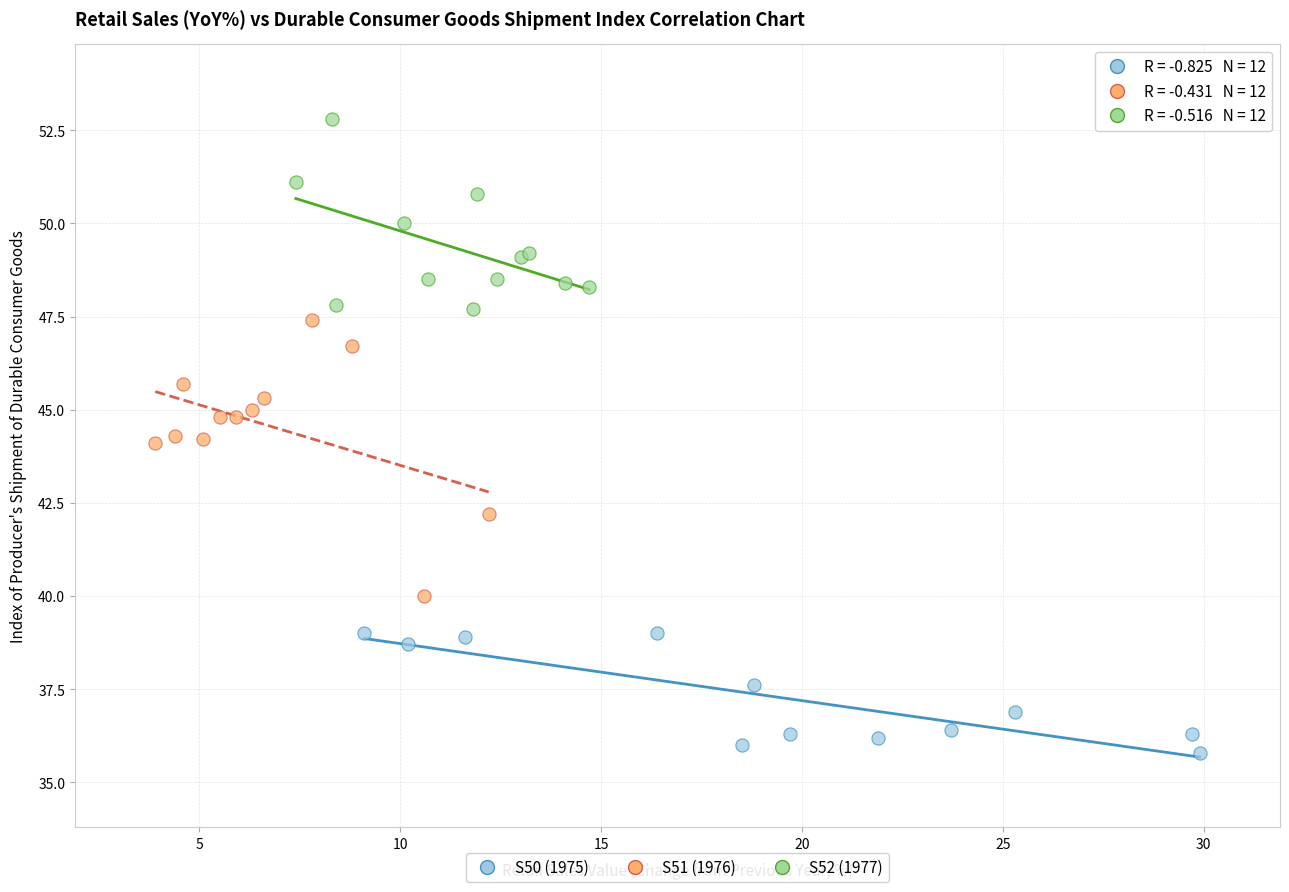

Which series has the widest spread of Y values?

S51 (1976)